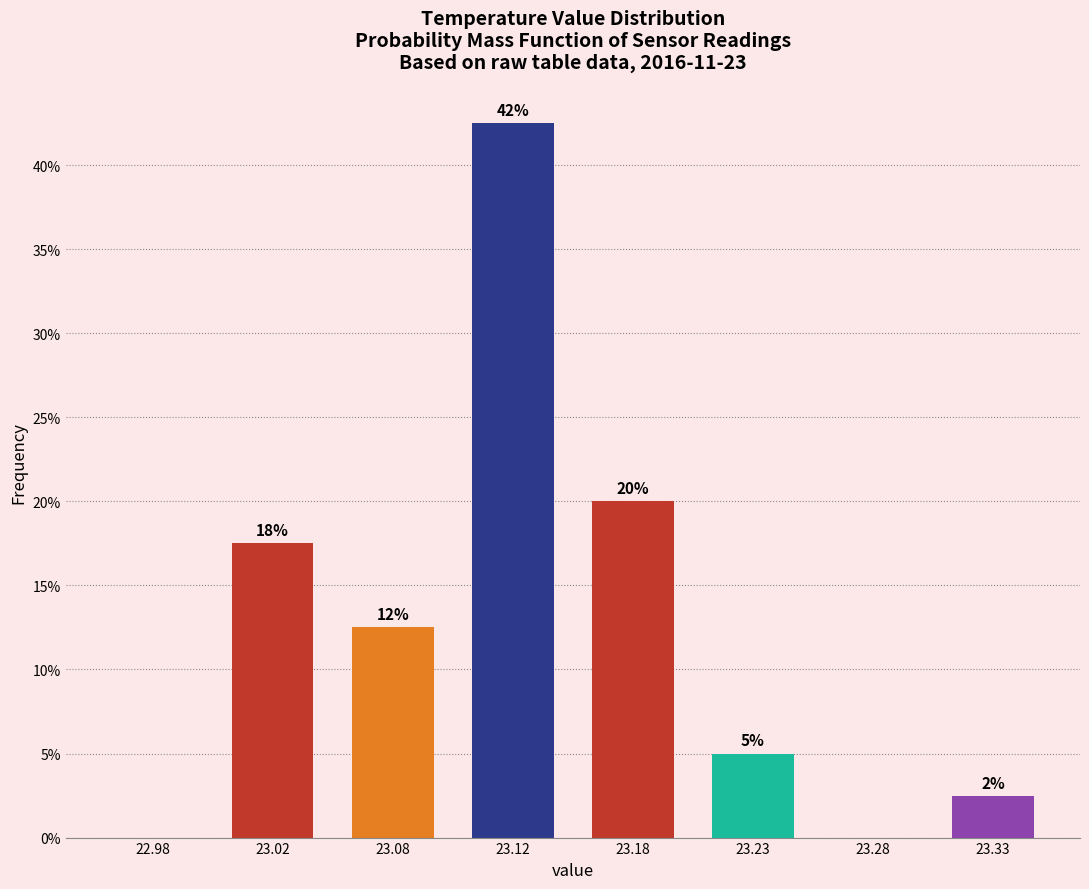

Are the bars horizontal?

No